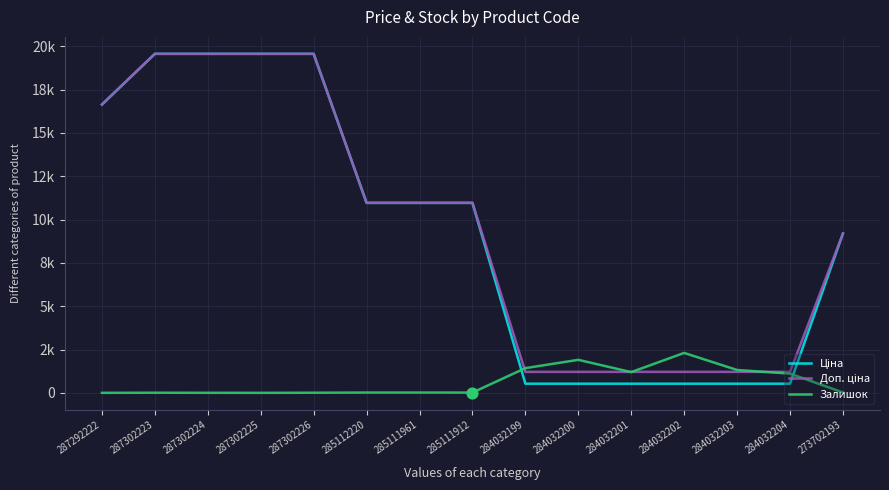

At how many categories does at least one series exceed 14436?

5